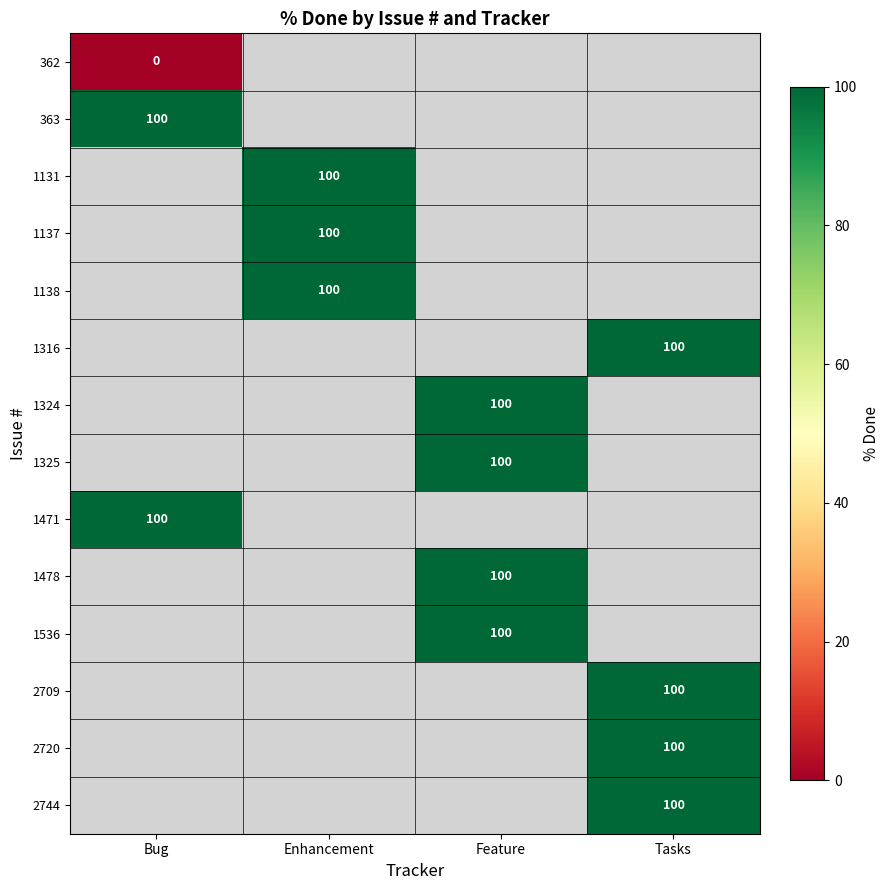

Which label corresponds to the largest value in the chart?

Bug